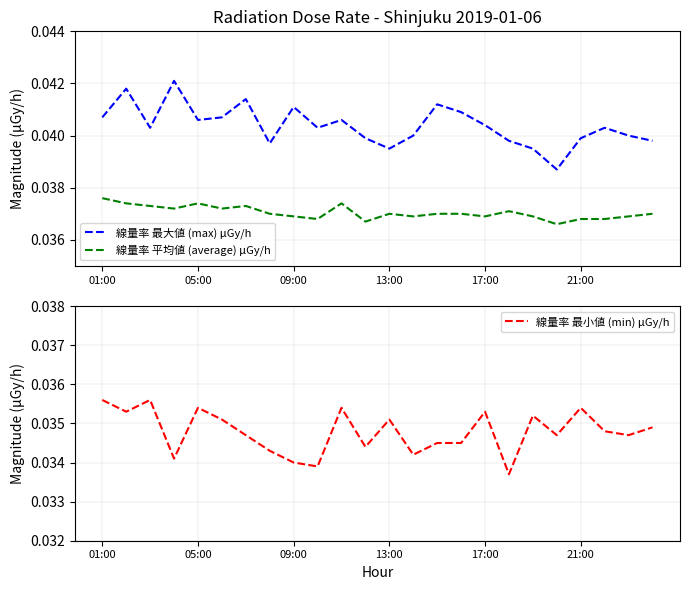

How many interior local valleys does the 線量率 平均値 (average) μGy/h series have?

7